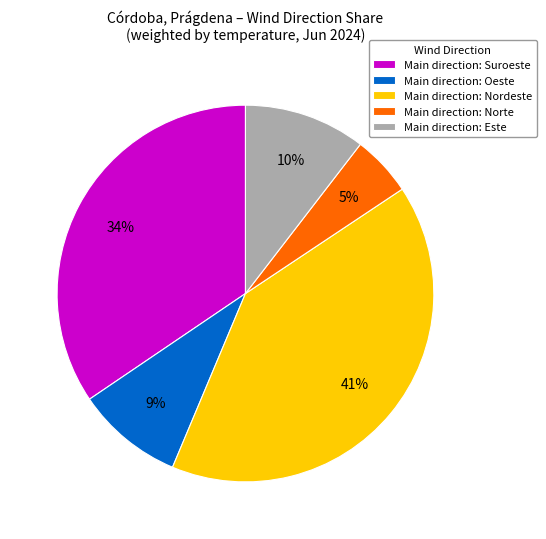

Which slice is the smallest?

Main direction: Norte